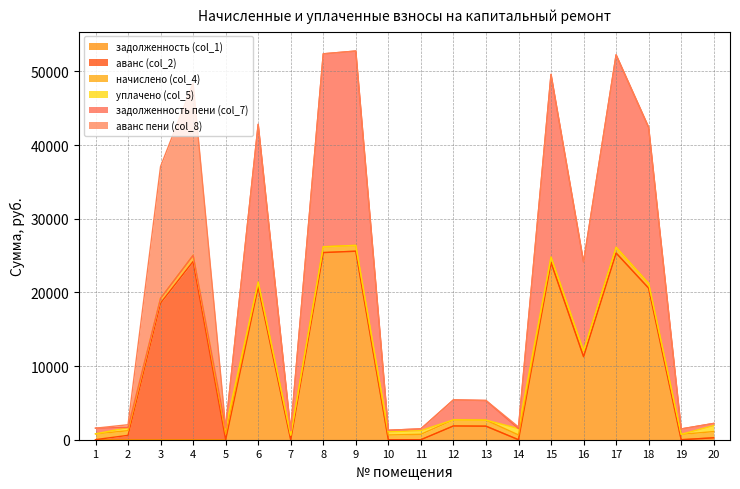

What is the total value across all series at 14?

1727.3